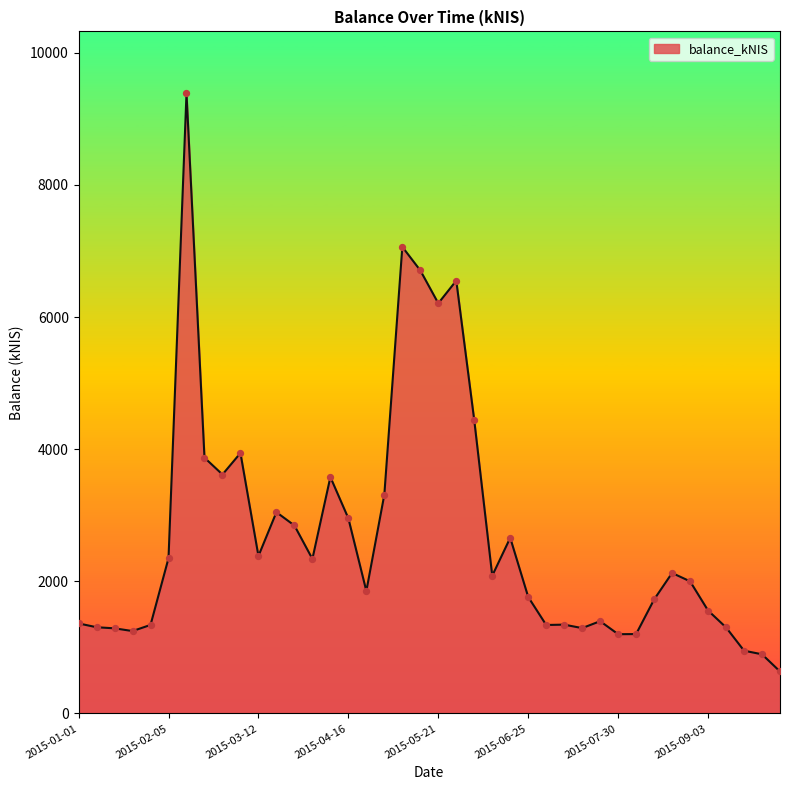

What is the difference between the maximum and minimum values?

8747.8